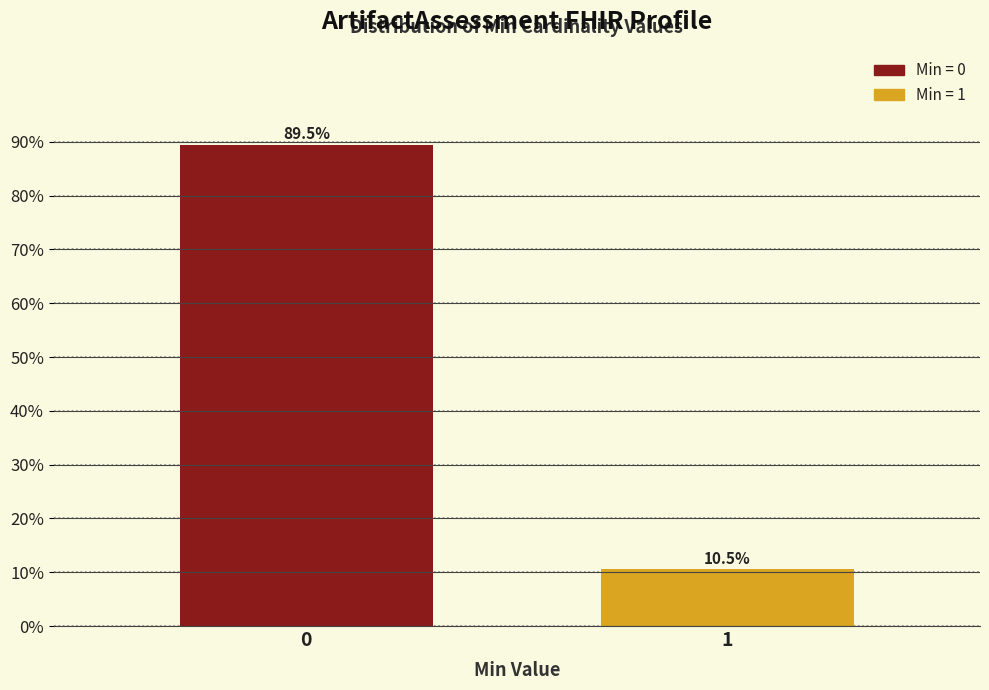

Reading left to right, extract all data points from this chart.

89.5	10.5